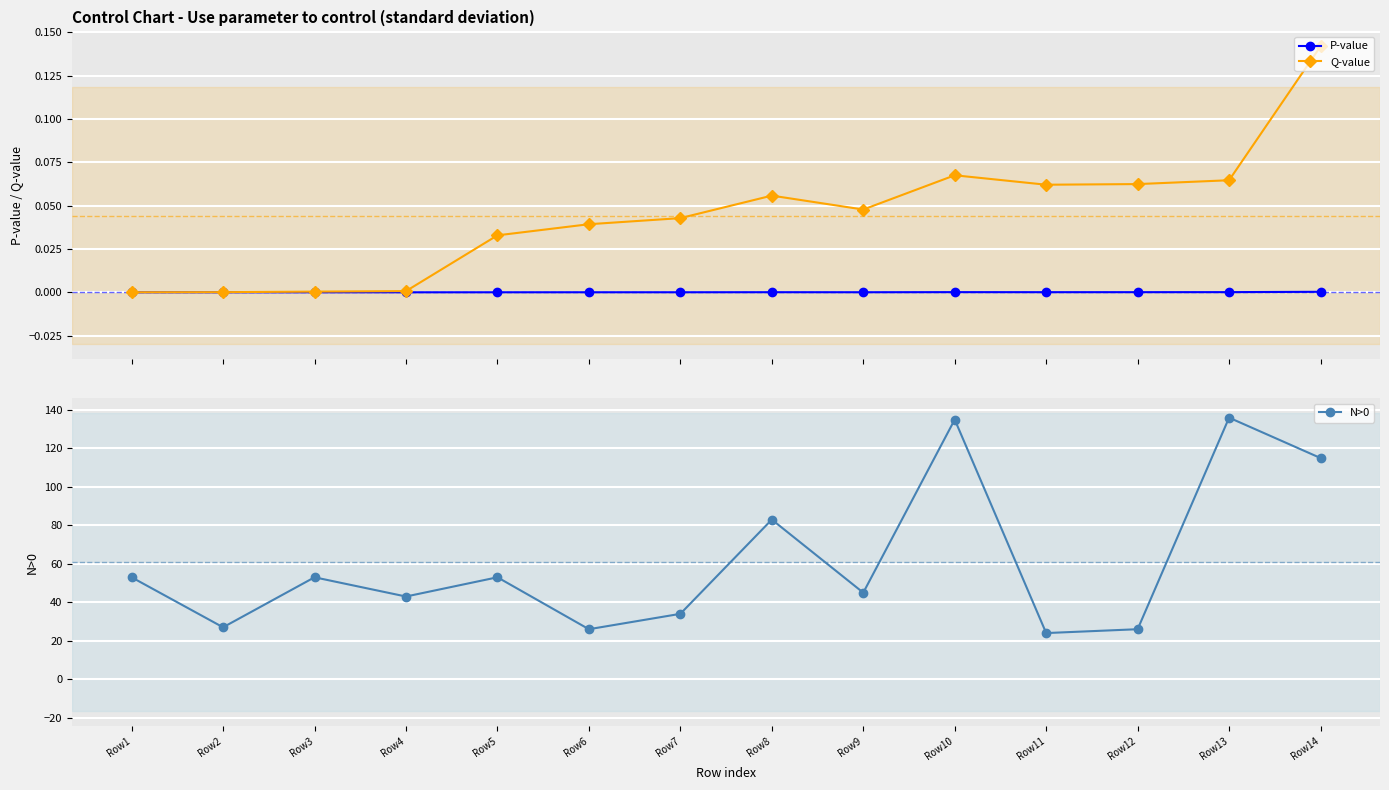

True or false: N>0 has a value of 49.0 at Row8.

False